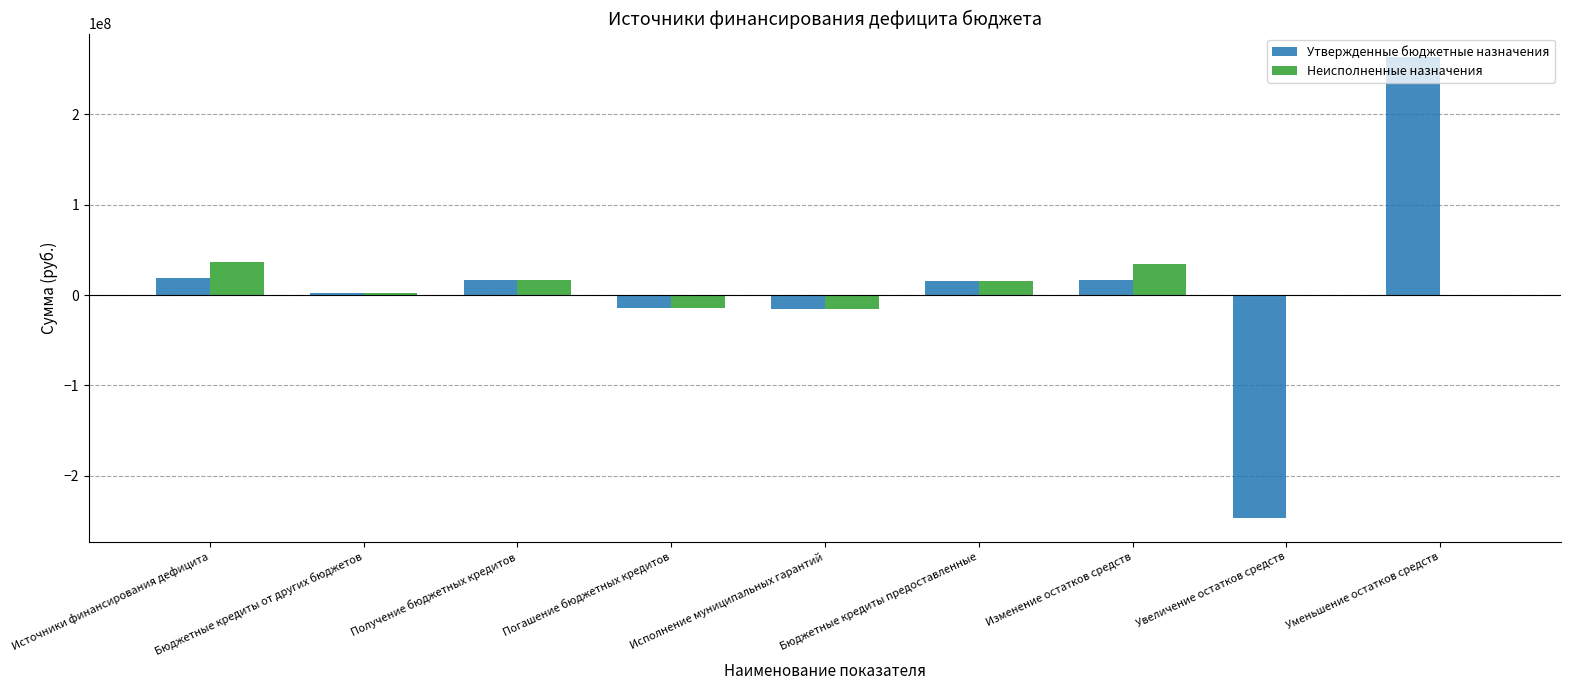

Which label corresponds to the largest value in the chart?

Уменьшение остатков средств